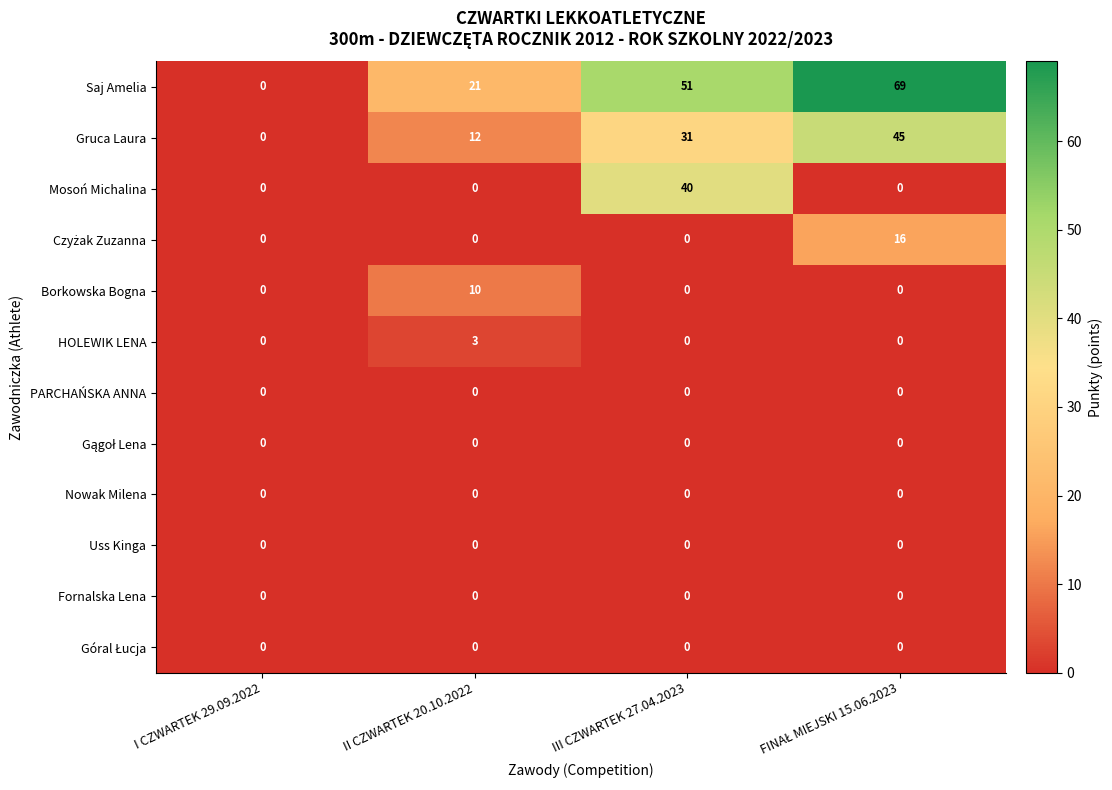

How many data points does each series have?

4